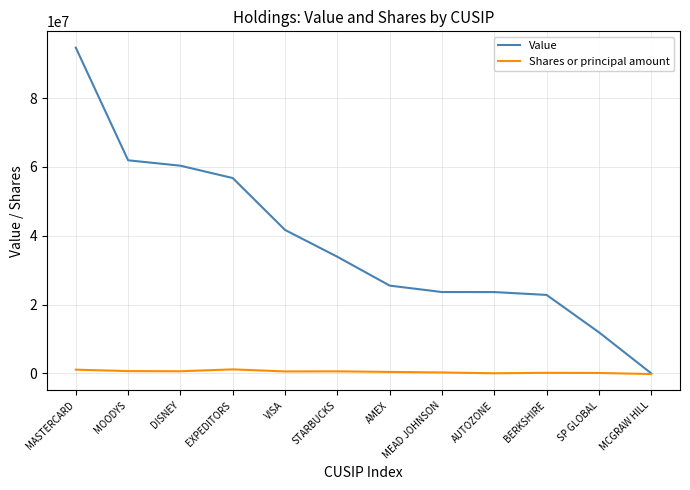

What is the spread (max minus min) of values at AMEX?

25086208